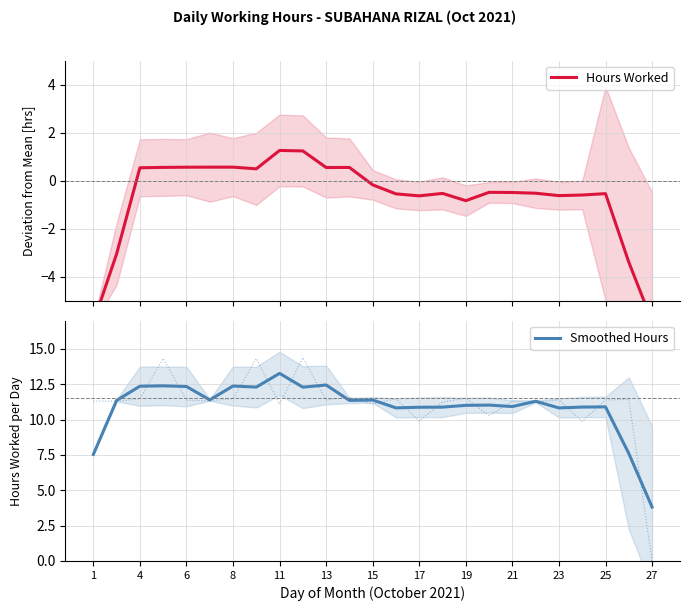

True or false: Smoothed Hours has a value of 16.2 at 25.

False